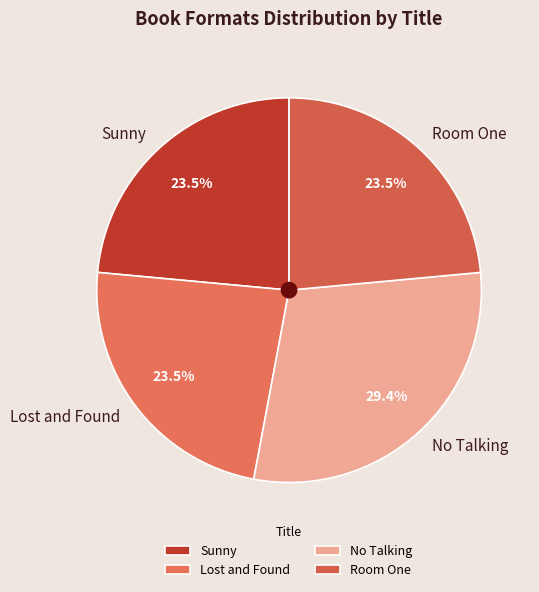

How many segments does this pie chart have?

4